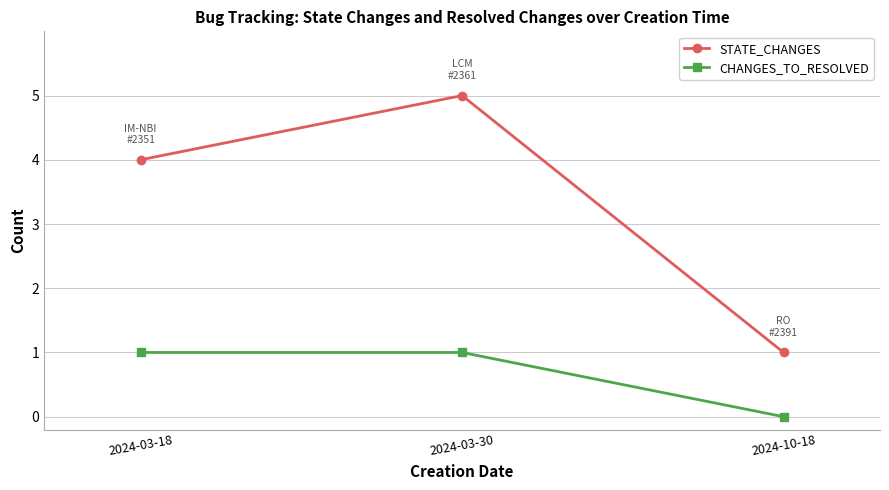

Where is STATE_CHANGES nearest to the value 3?

2024-03-18